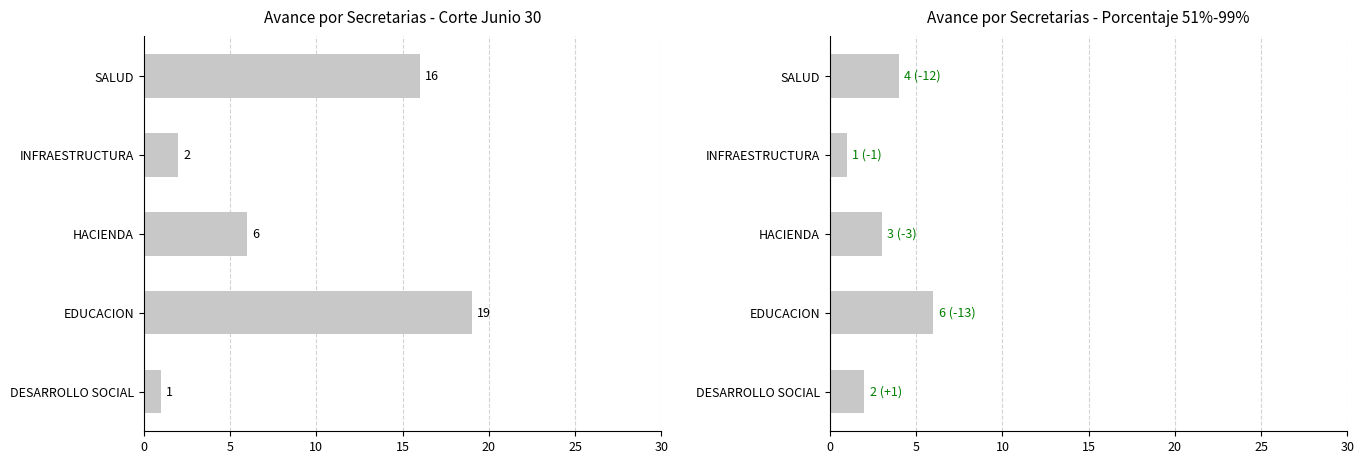

How many values in the 0% - 50% series exceed 6?

2